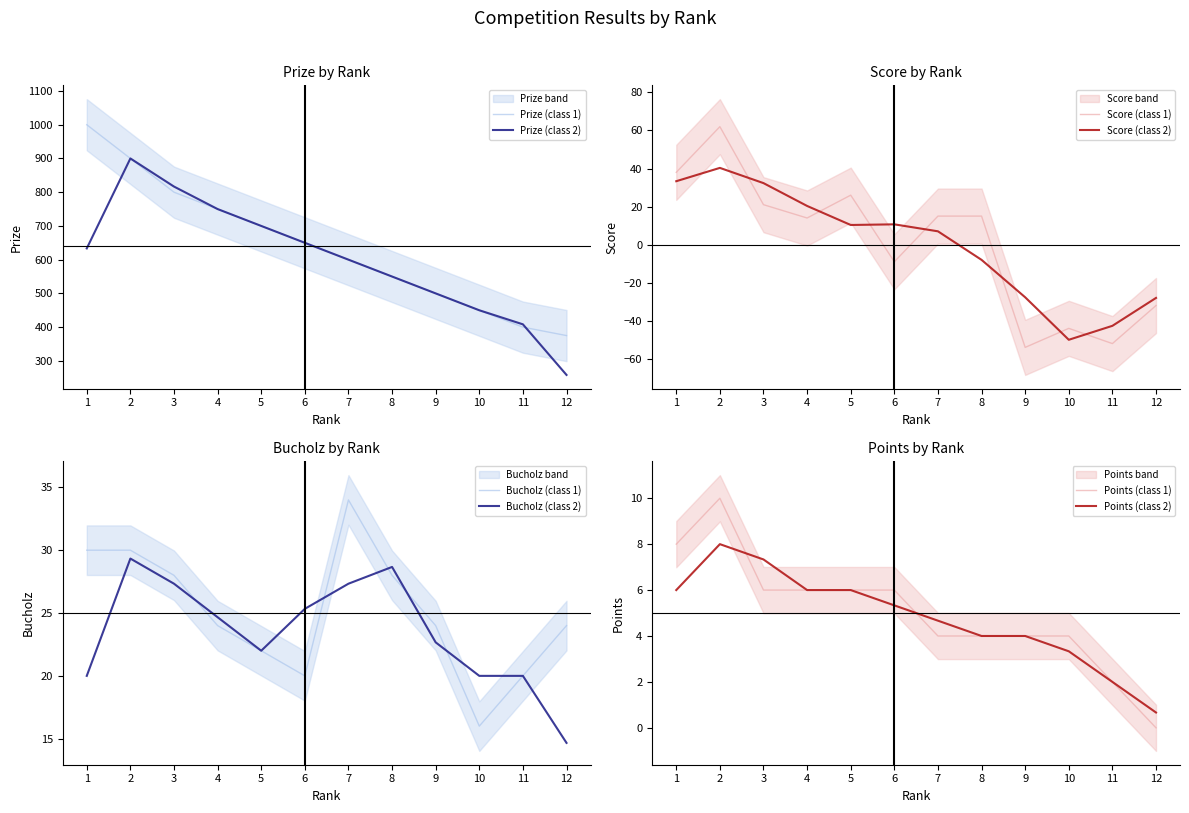

Rank the categories by Points value from lowest to highest.

12, 11, 7, 8, 9, 10, 3, 4, 5, 6, 1, 2